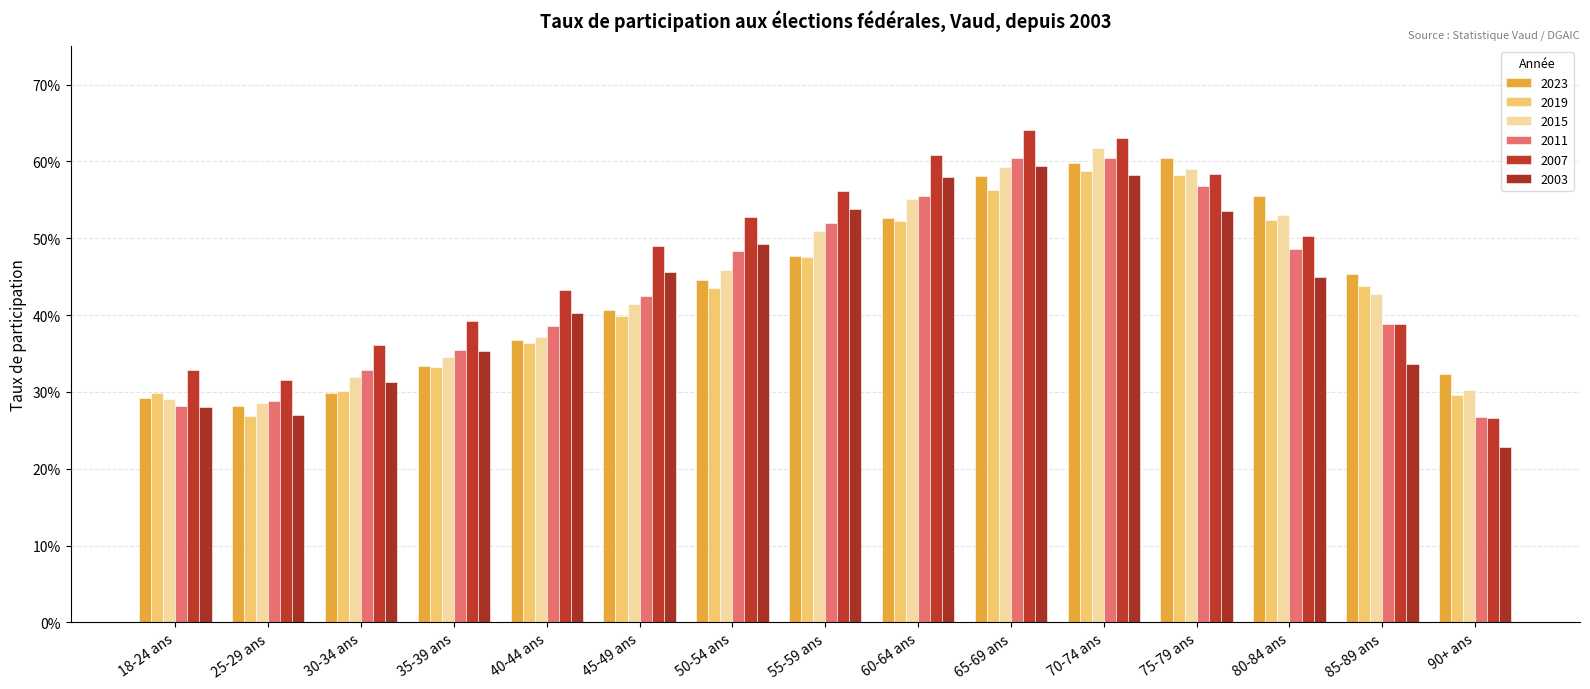

What is the value of the 2003 bar at the 6th from the left?

0.5